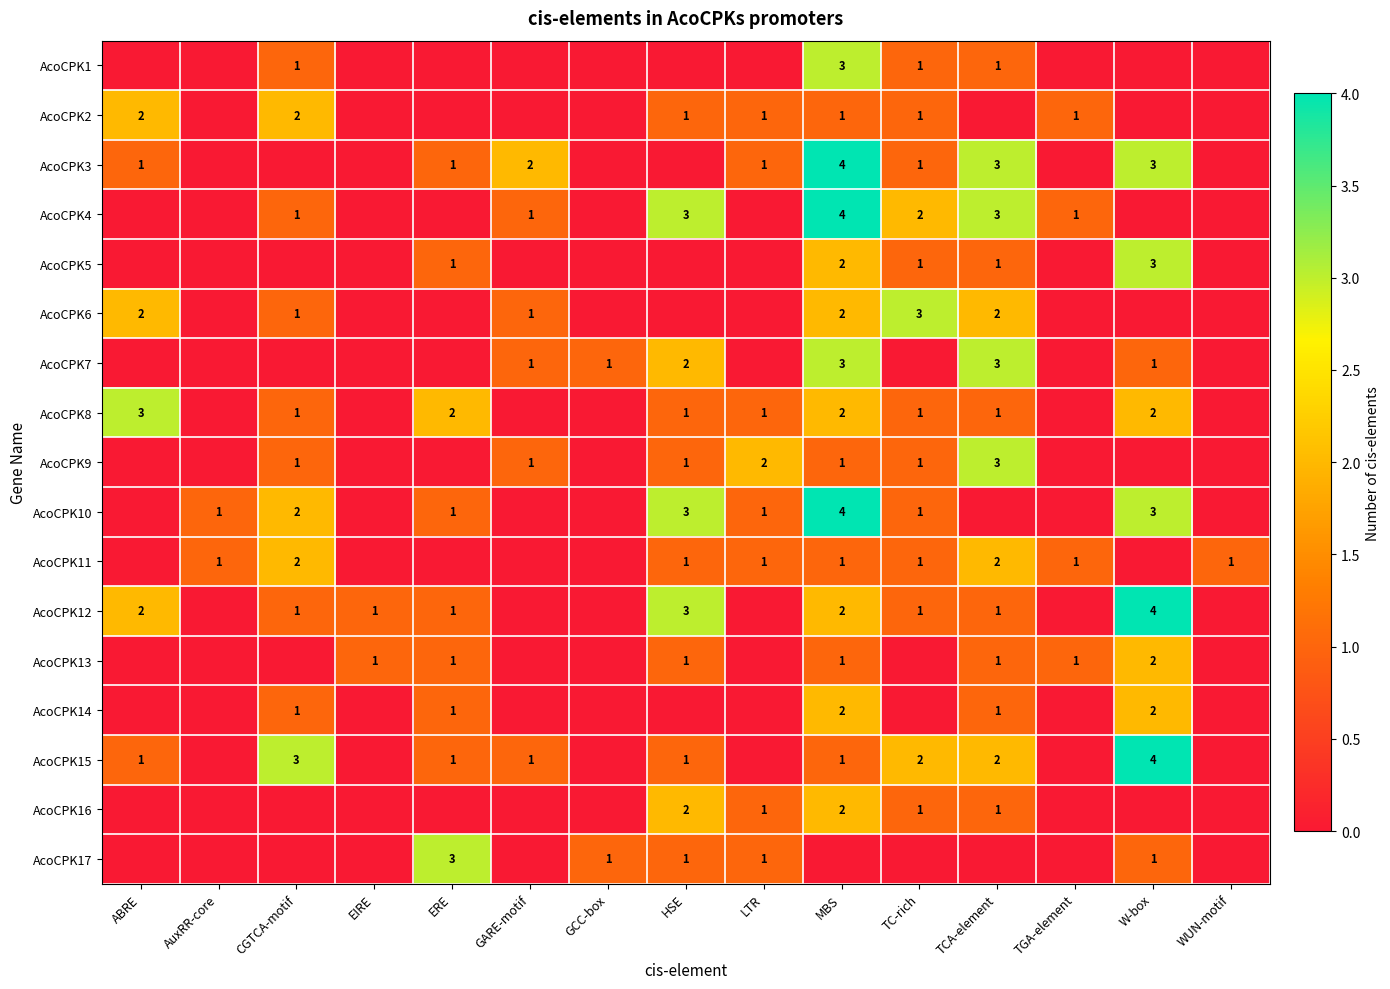

Which label corresponds to the smallest value in the chart?

ABRE